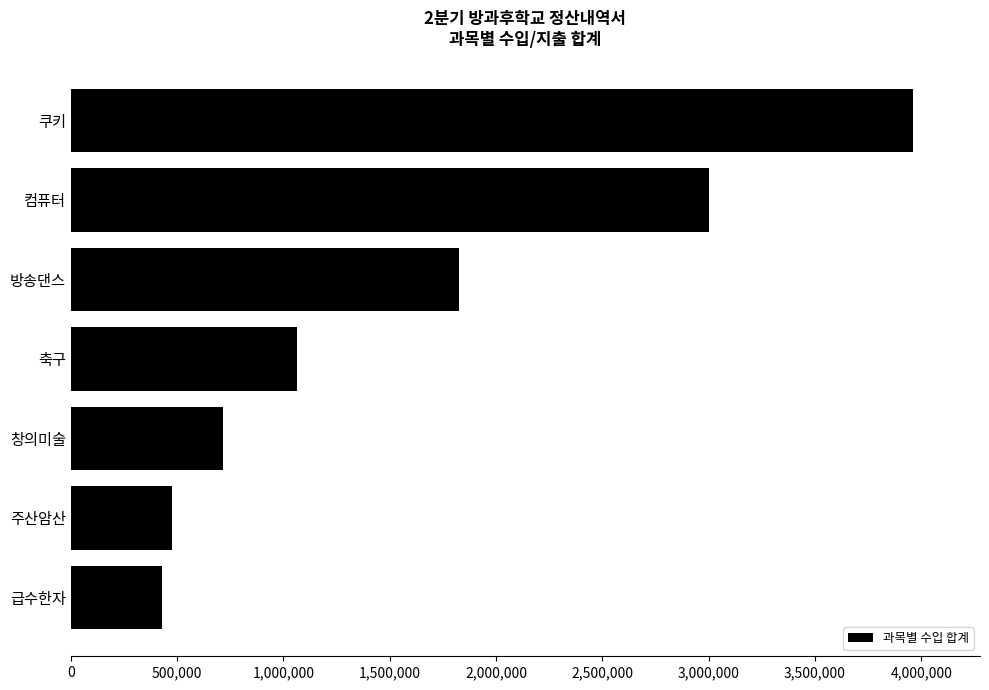

Rank the categories by value from highest to lowest.

쿠키, 컴퓨터, 방송댄스, 축구, 창의미술, 주산암산, 급수한자